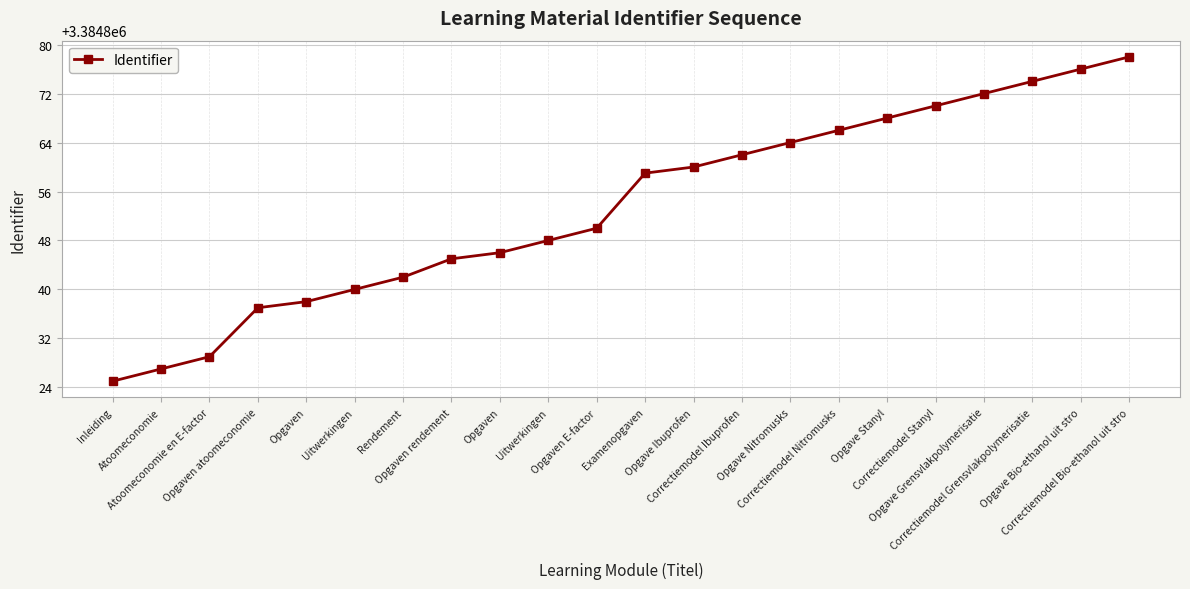

What is the difference between the maximum and minimum values?

53